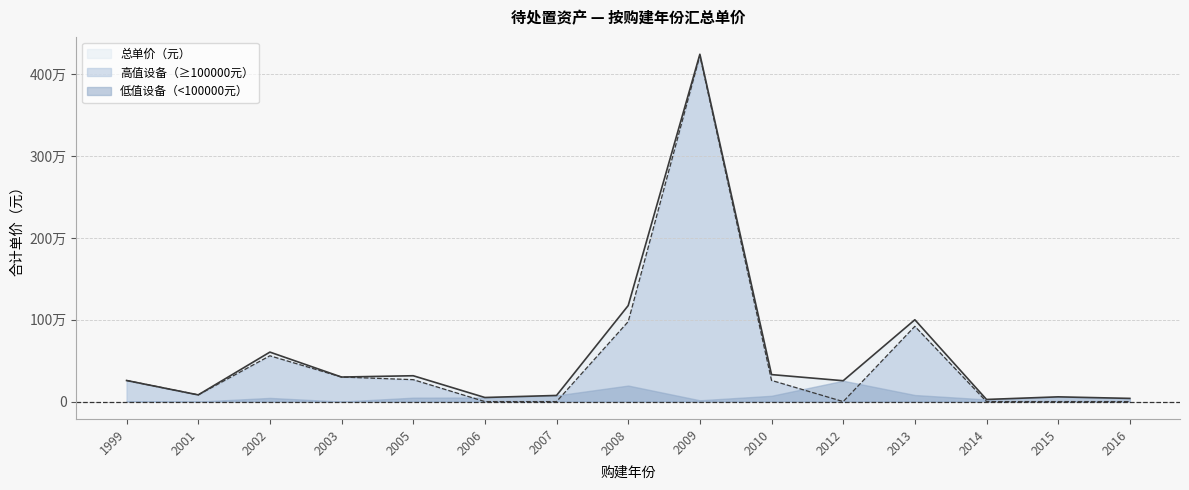

What is the difference between the maximum and minimum values in the 高值设备（≥100000元） series?

4230000